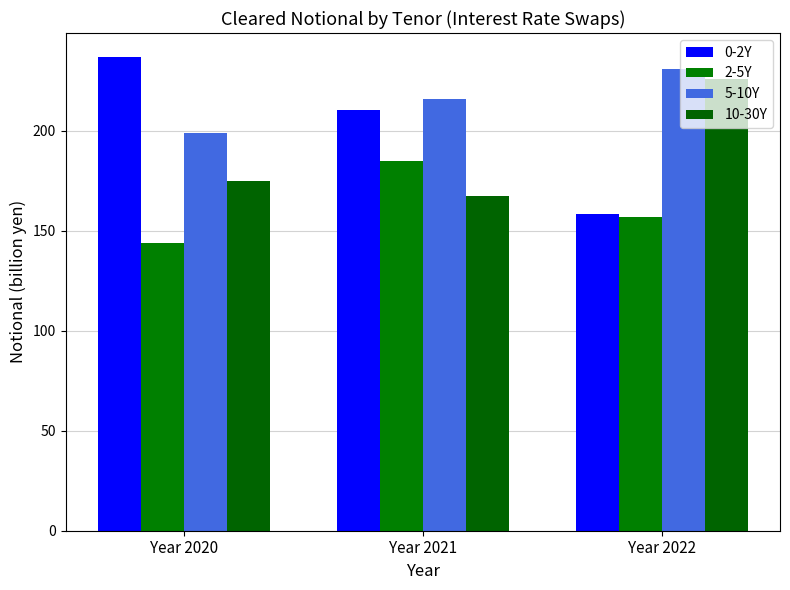

True or false: 2-5Y has a value of 156.8 at Year 2022.

True